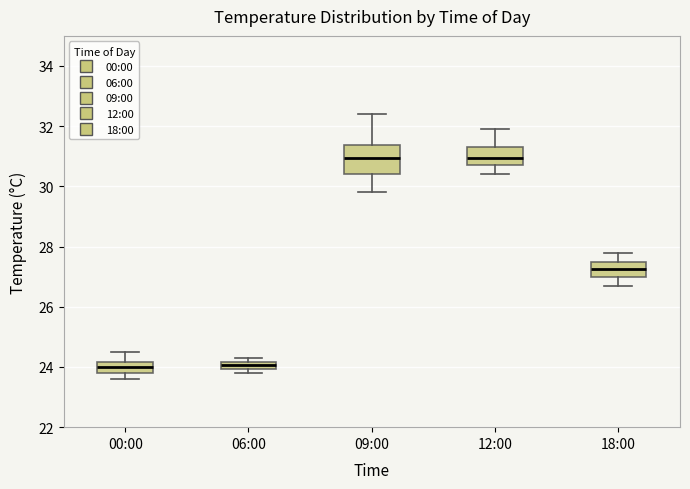

Comparing the boxes themselves (not the whiskers), which one is the tallest?

09:00